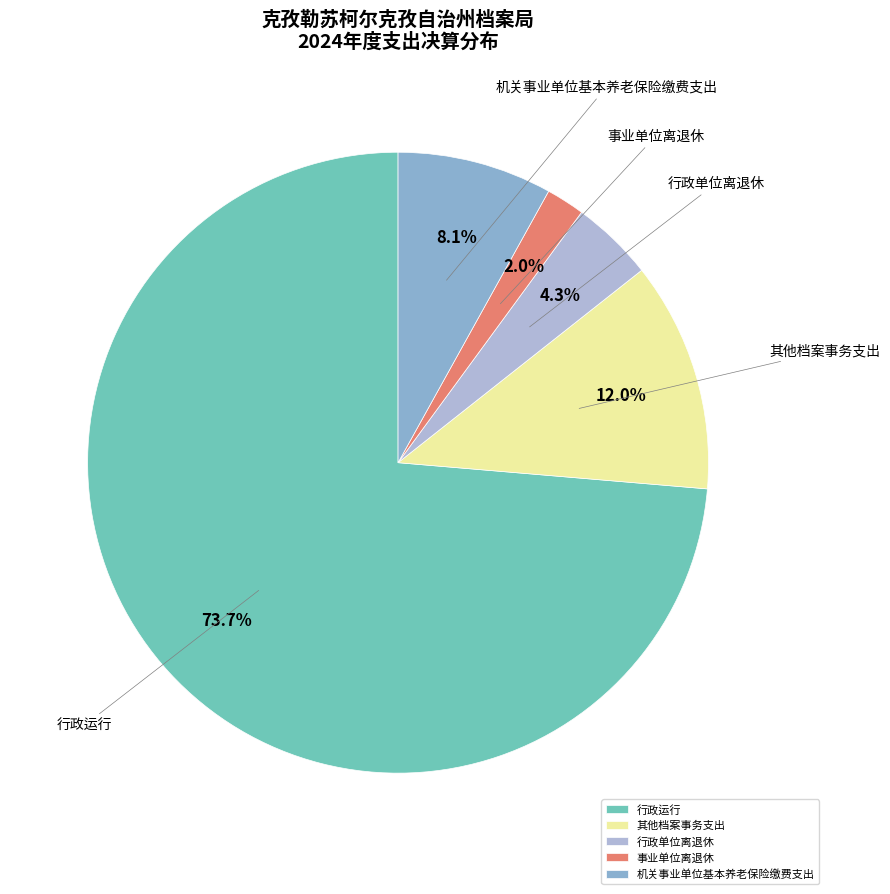

Which has a higher value, 行政单位离退休 or 事业单位离退休?

行政单位离退休